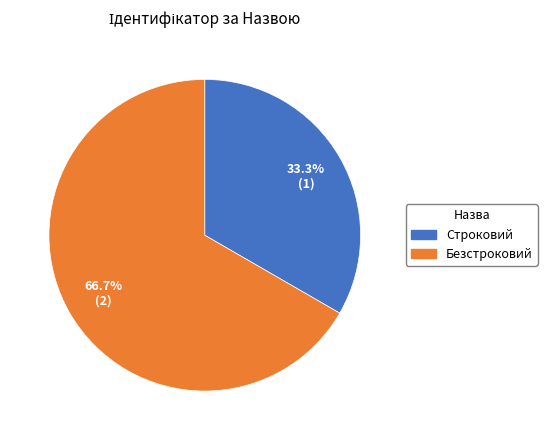

Combined, what portion of the pie is Безстроковий and Строковий?

100.0%